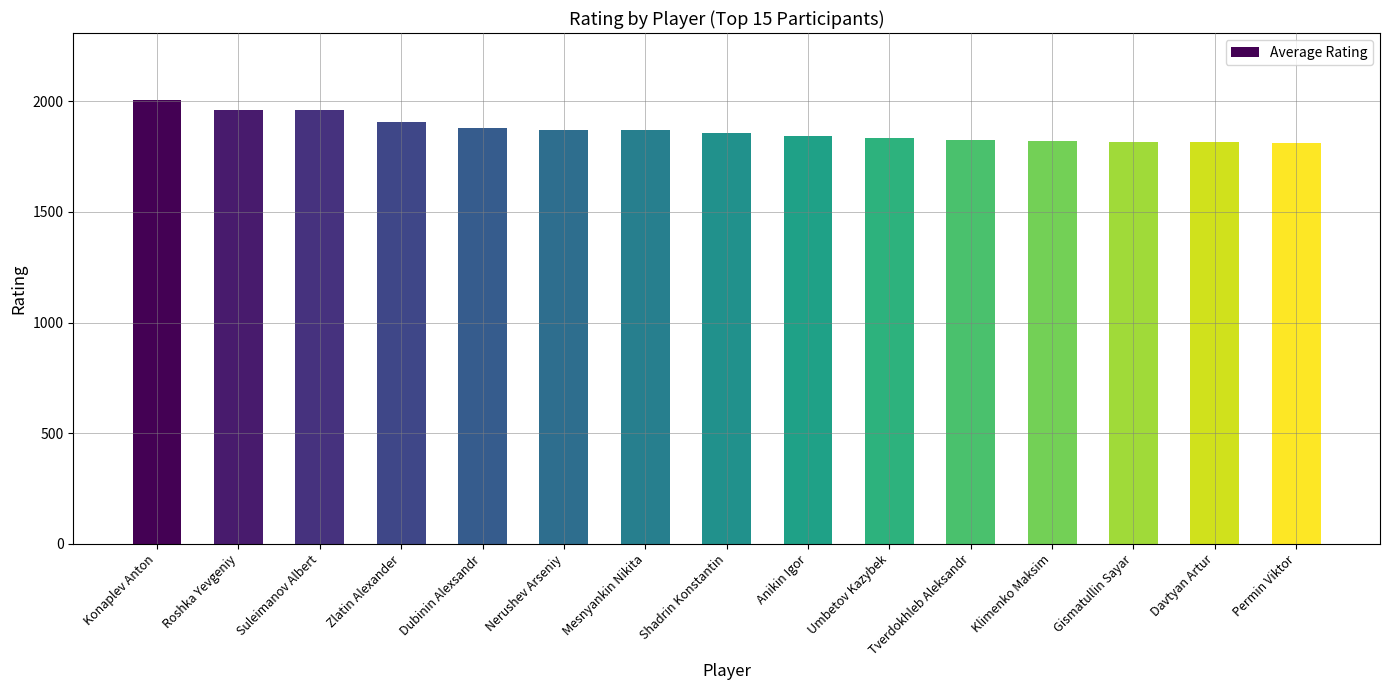

Are the bars horizontal?

No